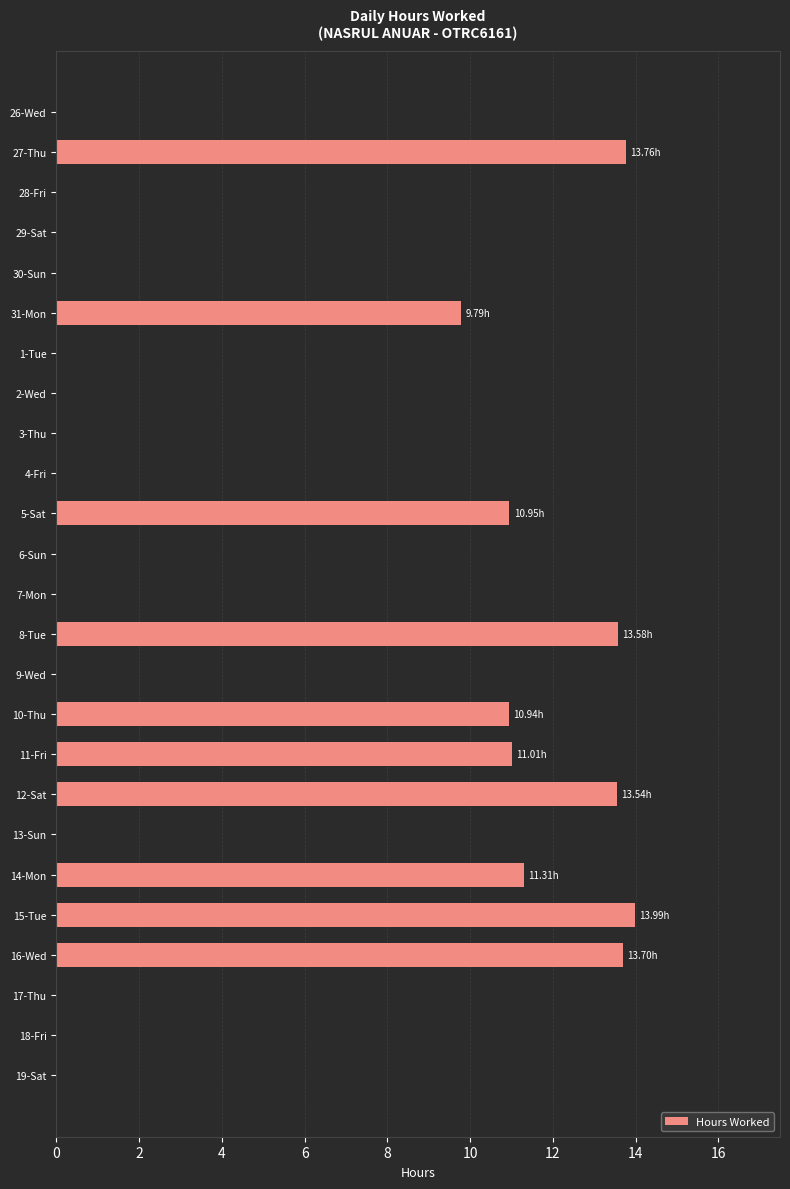

What is the change in value from 2-Wed to 11-Fri?

+11.0